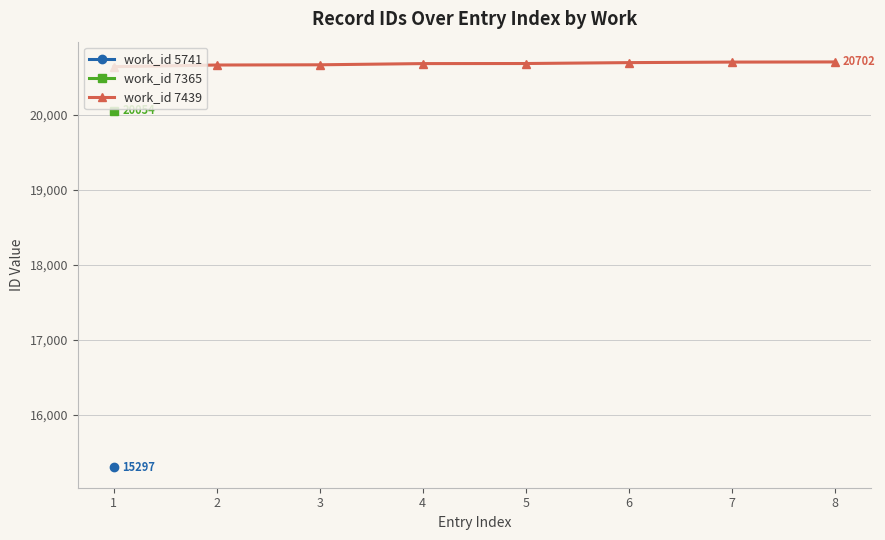

What is the value of the work_id 7439 point at the 5th from the left?

20681